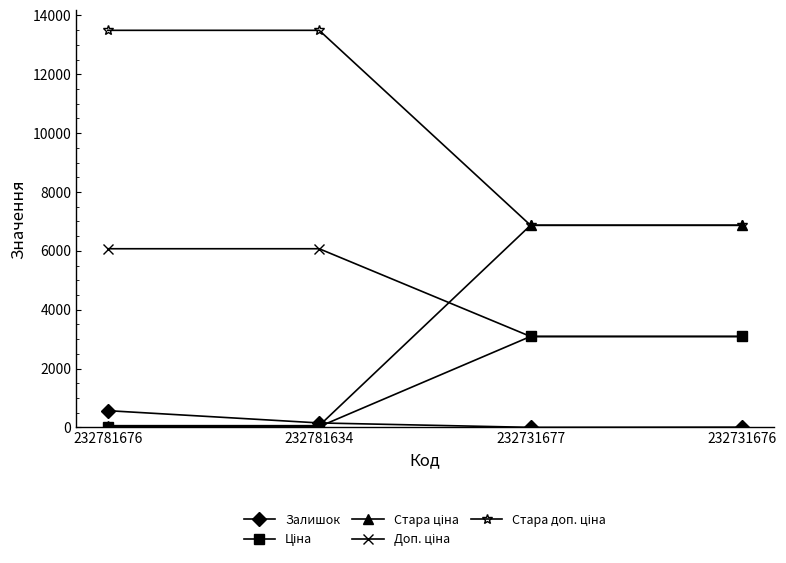

What is the value of the Залишок point at the 1st from the left?

570.0